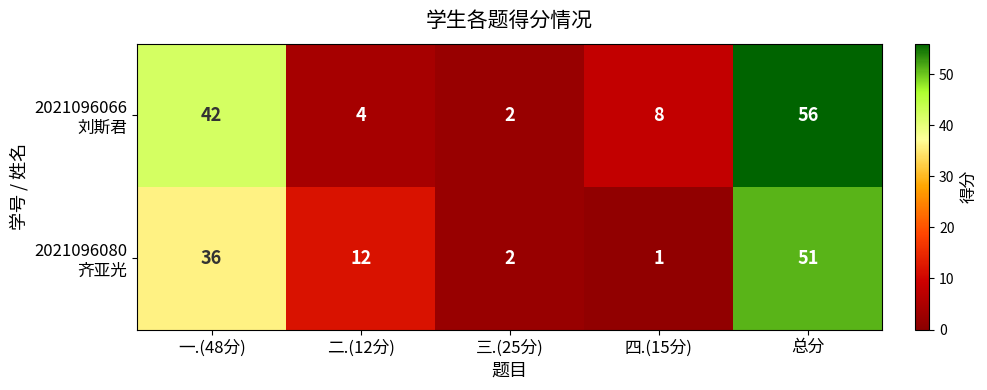

What is the spread (max minus min) of values at 总分?

5